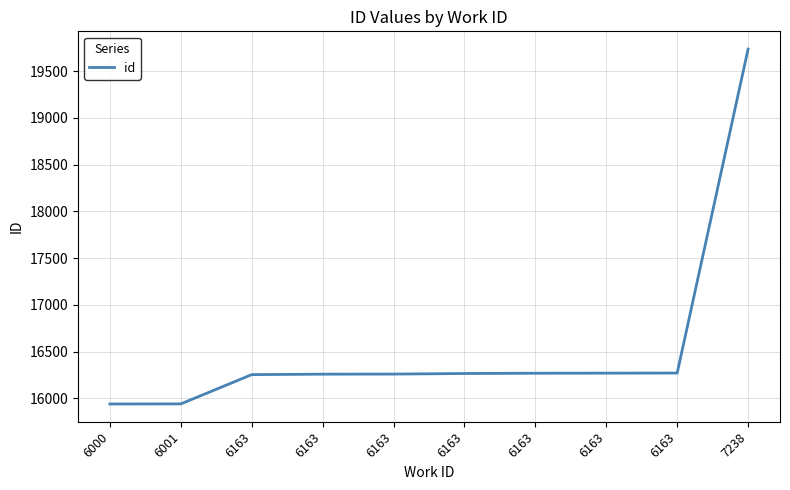

Reading right to left, transcribe all the data shown in this chart.

19736	16270	16269	16268	16265	16259	16258	16253	15940	15939